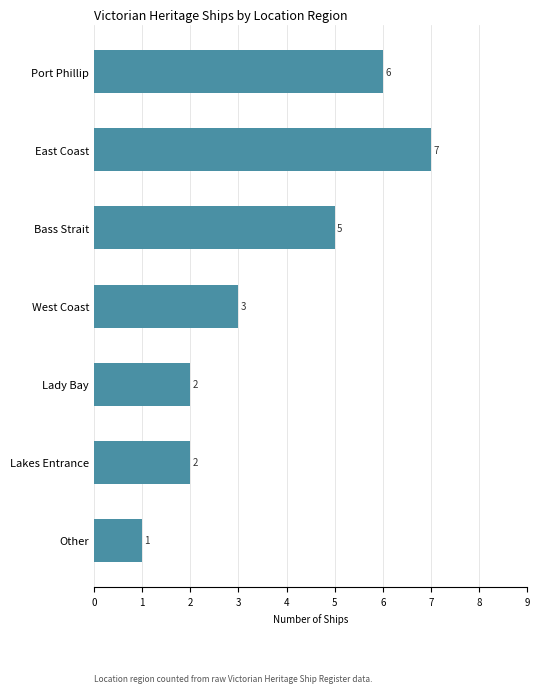

How many values are between 2 and 6?

5